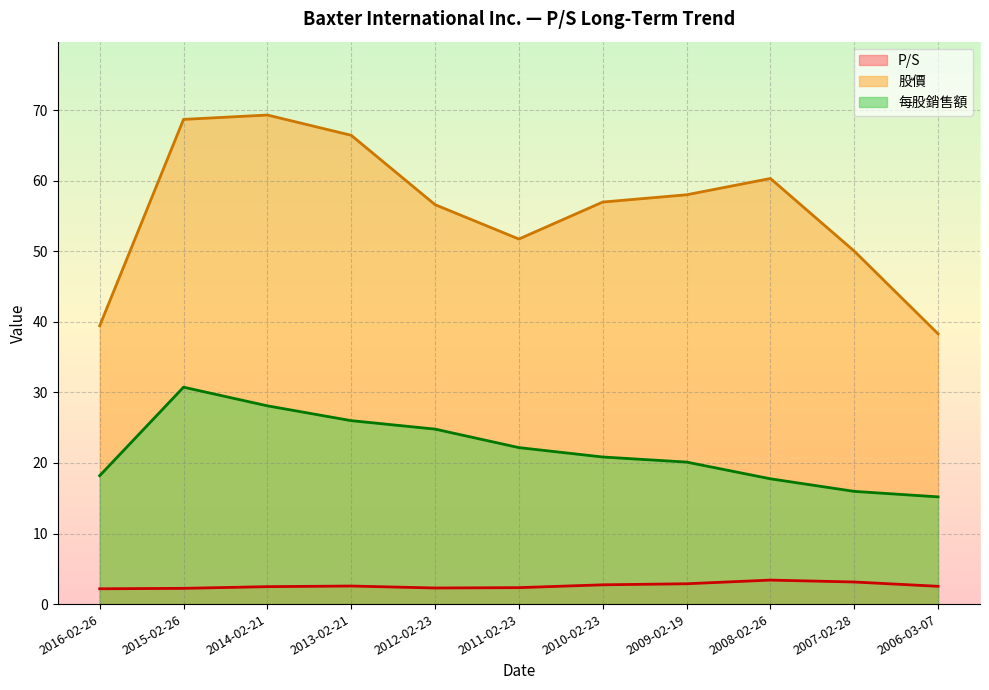

Reading left to right, extract all data points from this chart.

P/S (line): 2.2	2.2	2.5	2.6	2.3	2.3	2.7	2.9	3.4	3.1	2.5
股價 (line): 39.4	68.7	69.3	66.4	56.6	51.7	57.0	58.0	60.3	50.0	38.3
每股銷售額 (line): 18.2	30.7	28.1	26.0	24.8	22.2	20.8	20.1	17.8	16.0	15.2